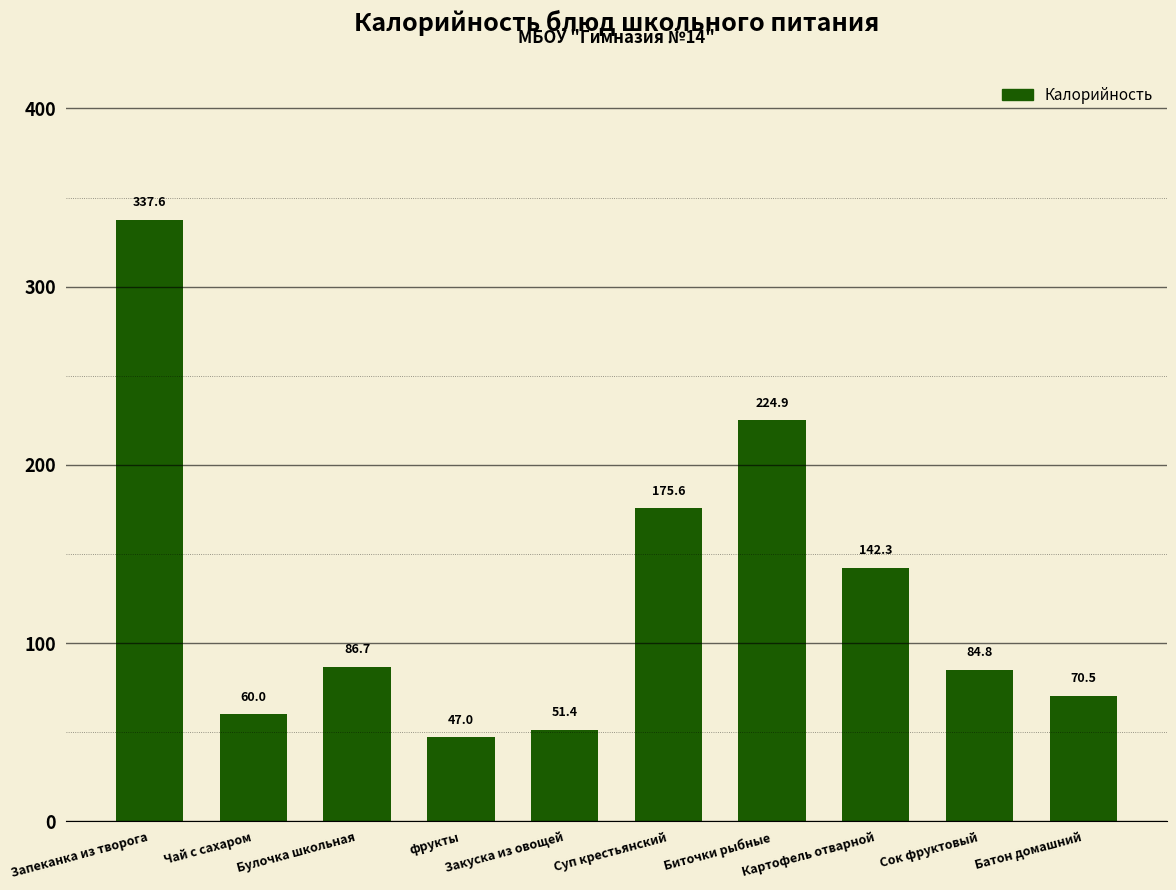

Between Закуска из овощей and Биточки рыбные, which is larger?

Биточки рыбные